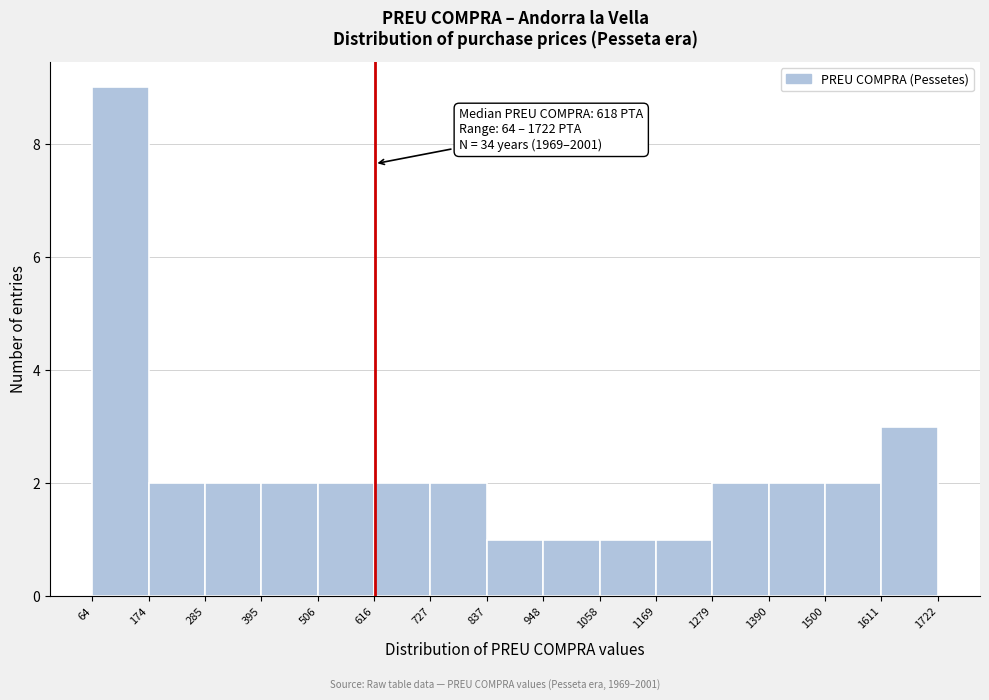

Which range on the x-axis has the tallest bar?

64 to 174